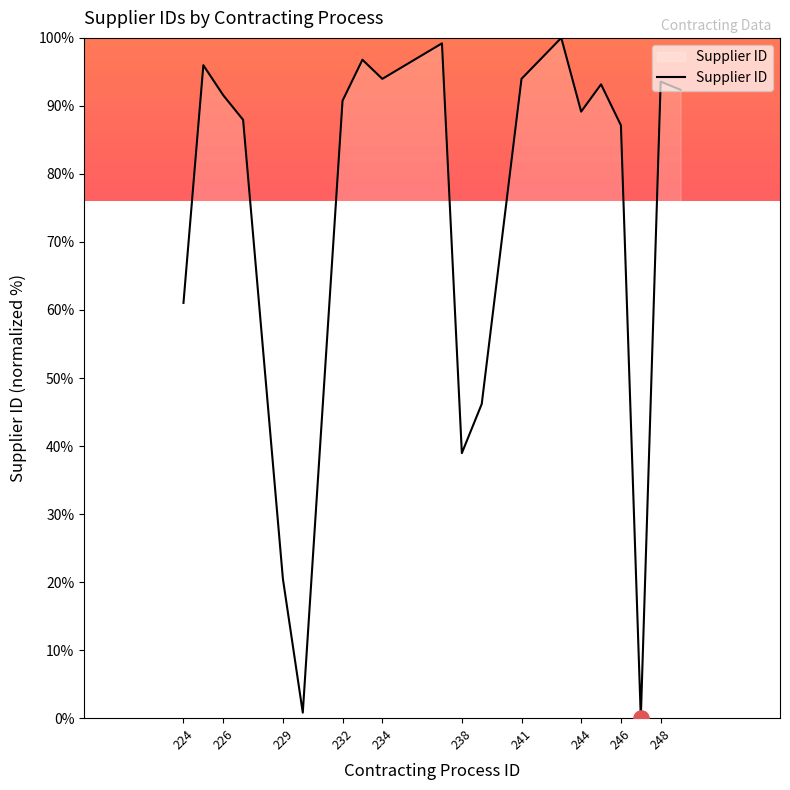

What is the greatest value displayed?

100.0